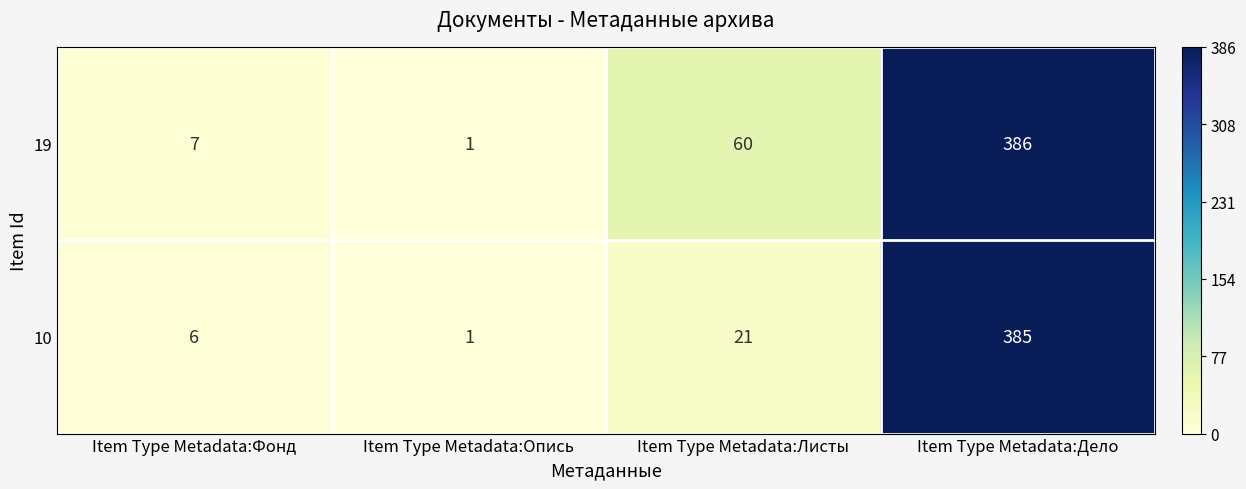

How many data points in 19 are less than 60?

2